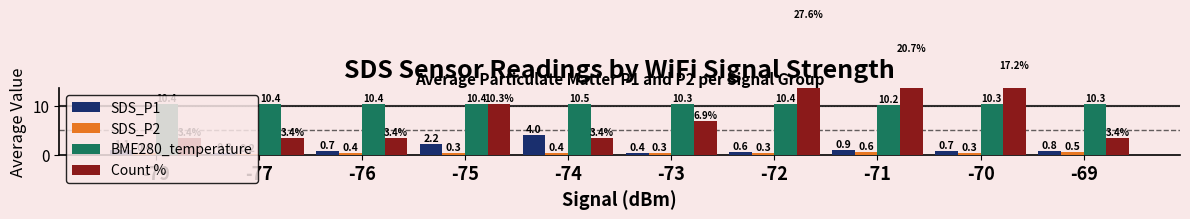

Rank the categories by SDS_P2 value from highest to lowest.

-71, -69, -79, -76, -74, -73, -75, -72, -70, -77